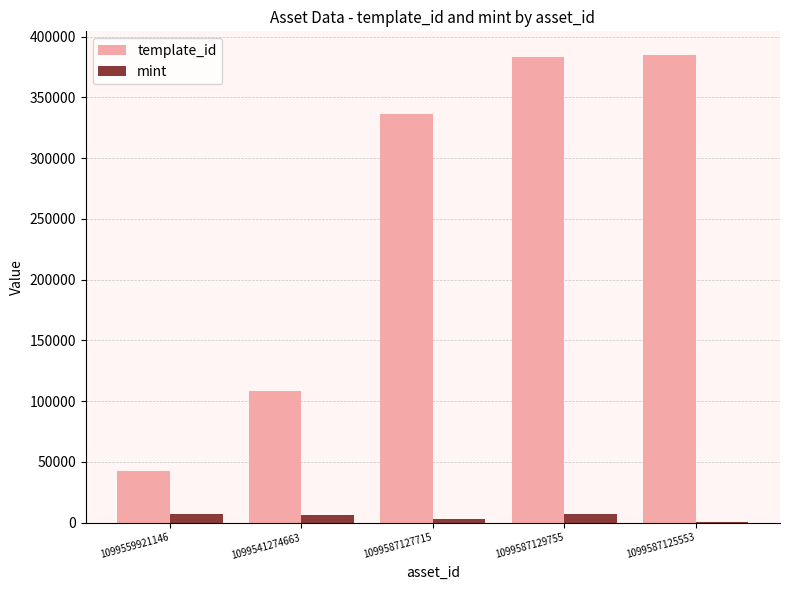

The mint series shows 2807 at 1099587127715. True or false?

True